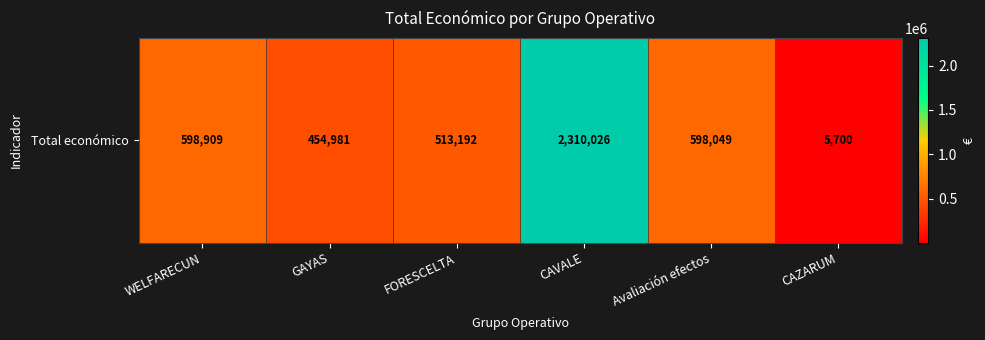

Which label corresponds to the largest value in the chart?

CAVALE